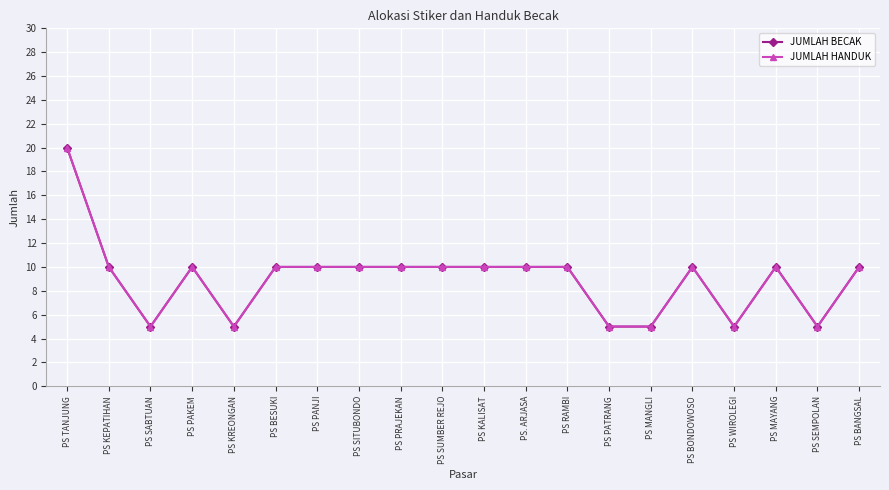

At which category is the sum across all series the highest?

PS TANJUNG